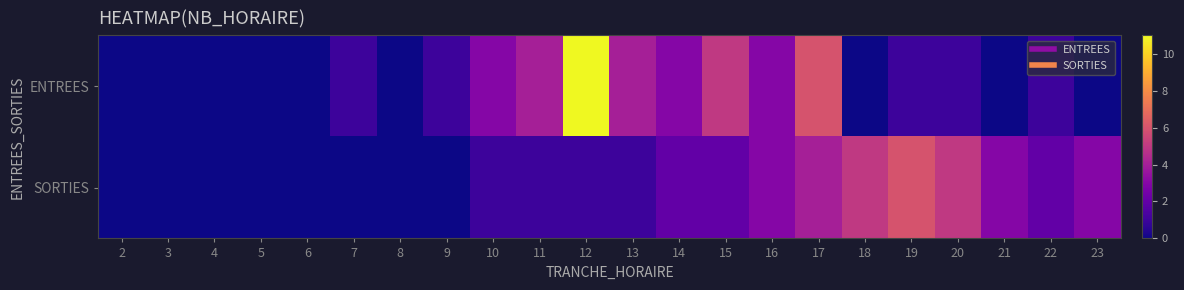

What is the difference between the highest and lowest values at 20?

4